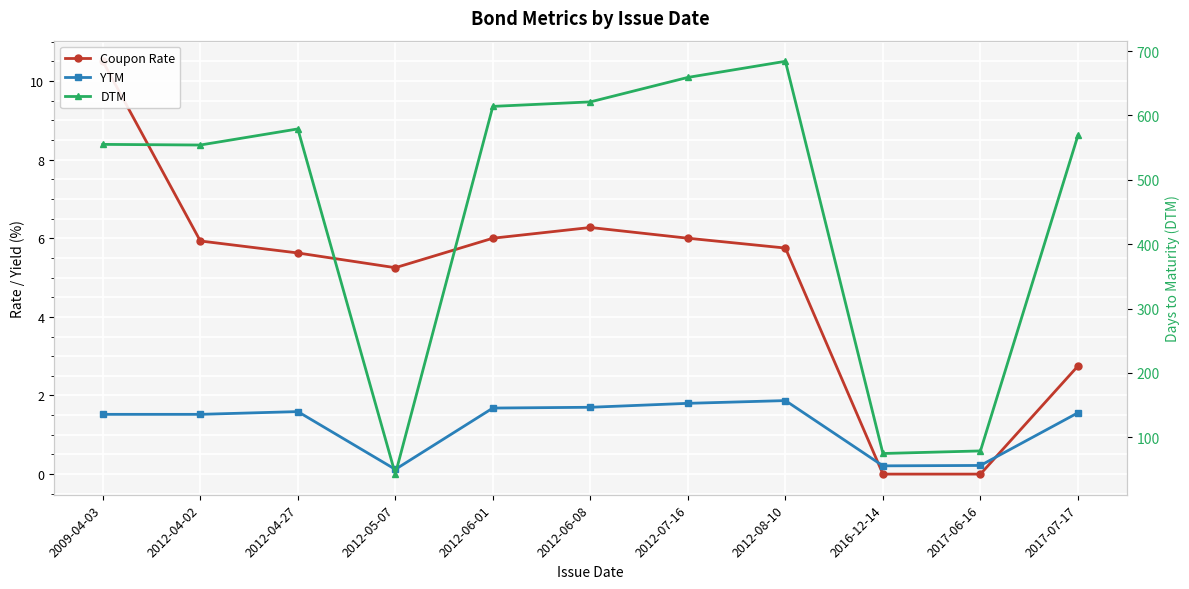

What is the label of the 10th point from the left?

2017-06-16